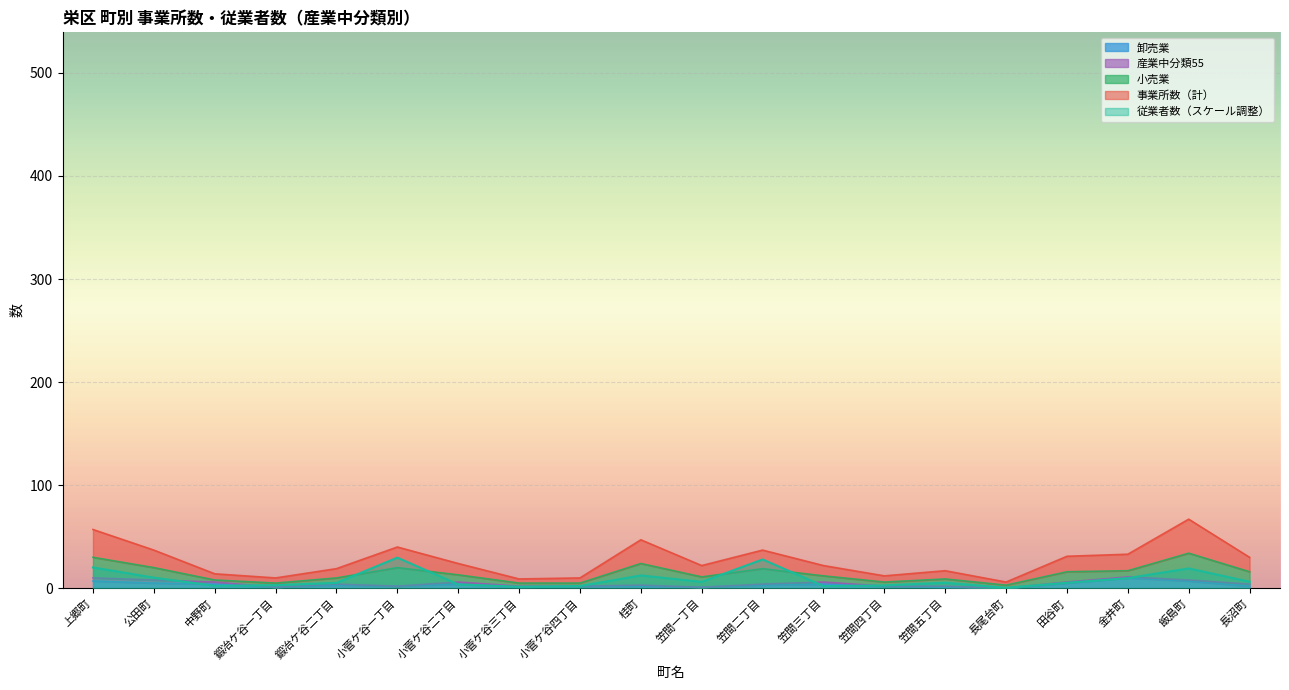

Is the value of 卸売業 at 鍛冶ケ谷一丁目 greater than the value of 事業所数（計） at 中野町?

No